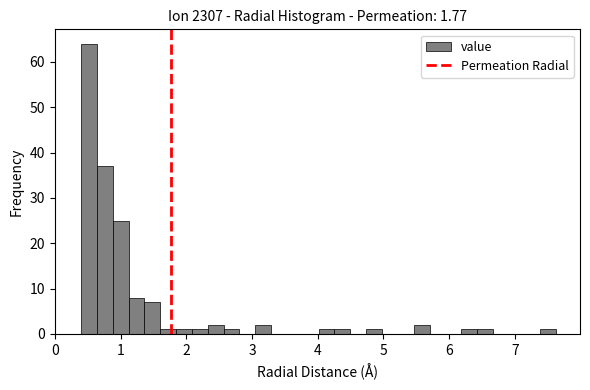

Read against the x-axis, roughly where is the centre of the tallest bar?

0.5